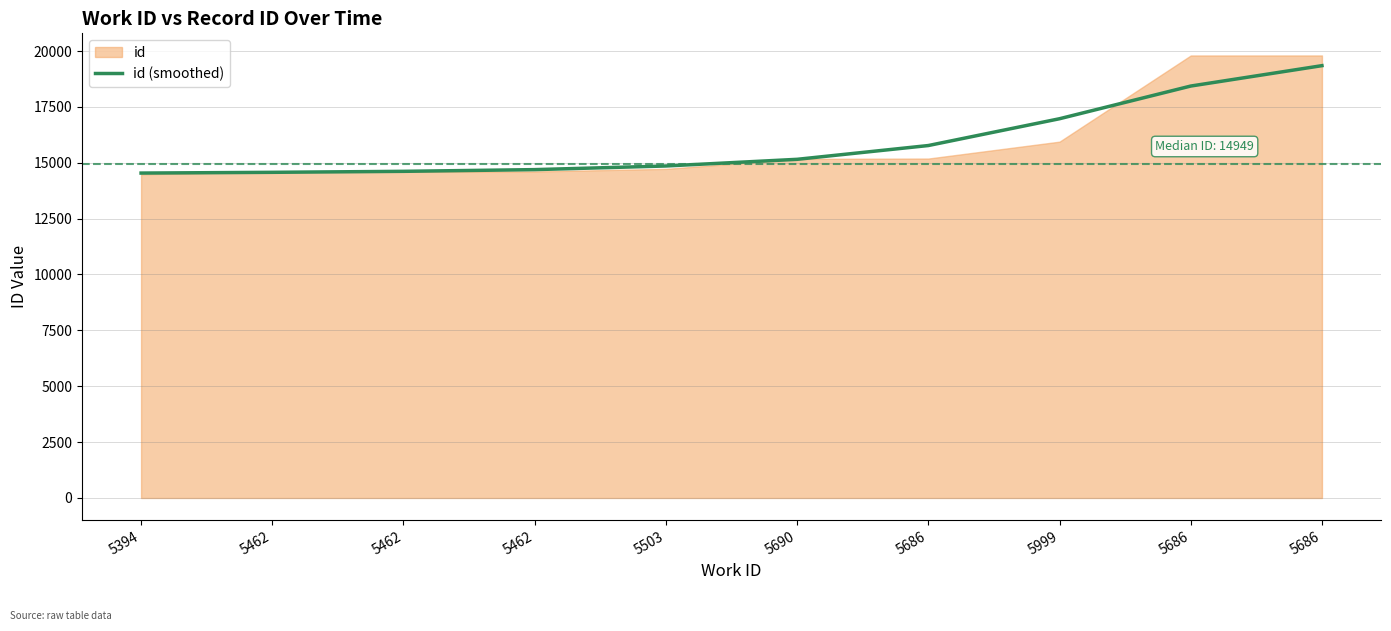

Rank the categories by value from highest to lowest.

5686, 5686, 5999, 5686, 5690, 5503, 5462, 5462, 5462, 5394